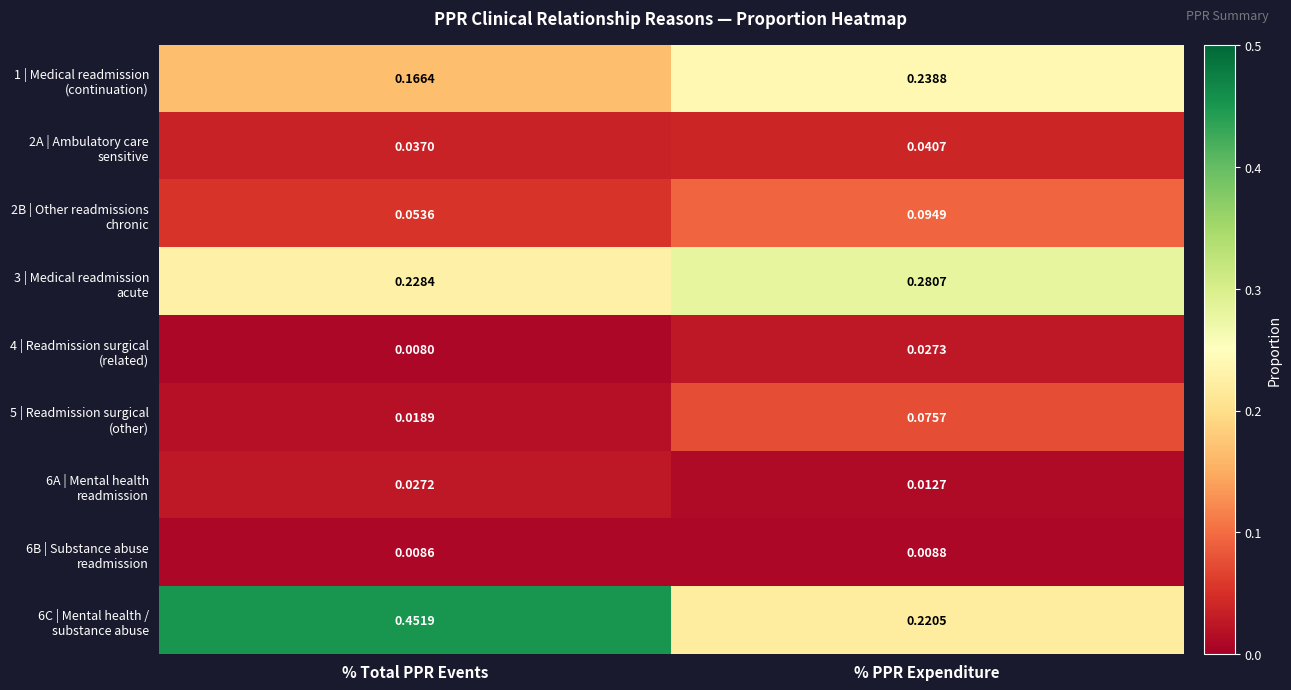

Which category has the highest value across all series?

% Total PPR Events